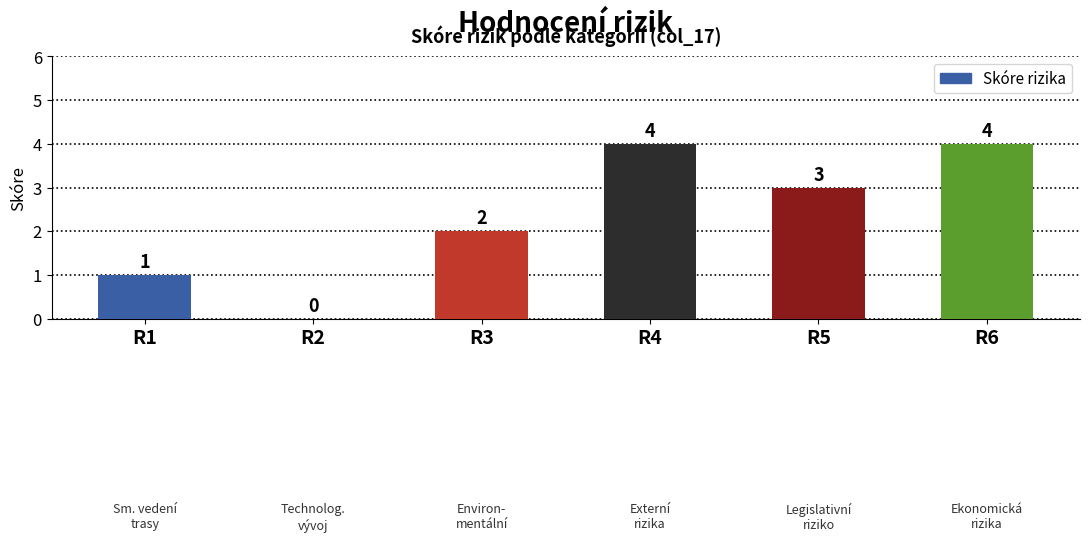

What is the change in value from R3 to R6?

+2